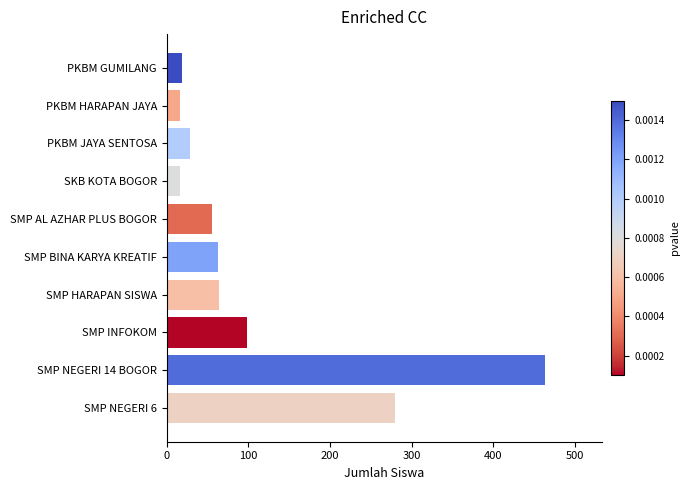

How many data points are less than 63?

5